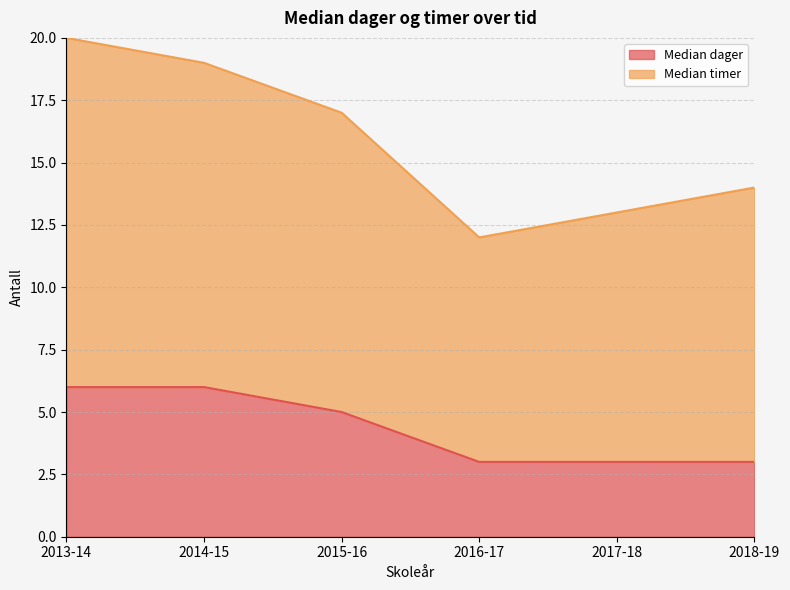

Rank the series at 2017-18 from lowest to highest value.

Median dager, Median timer